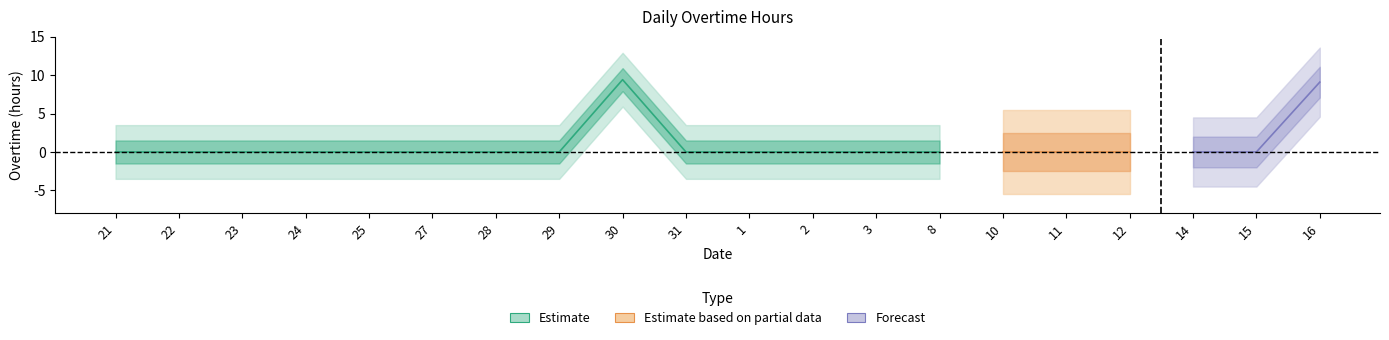

How many values exceed 0?

2